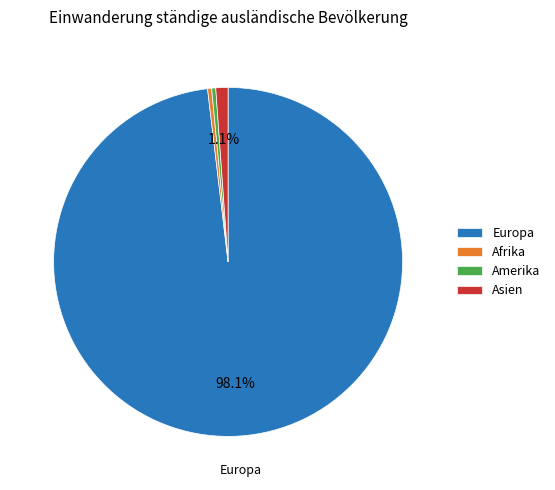

To the nearest percent, what is the difference between the largest and smallest slice percentages?

98%